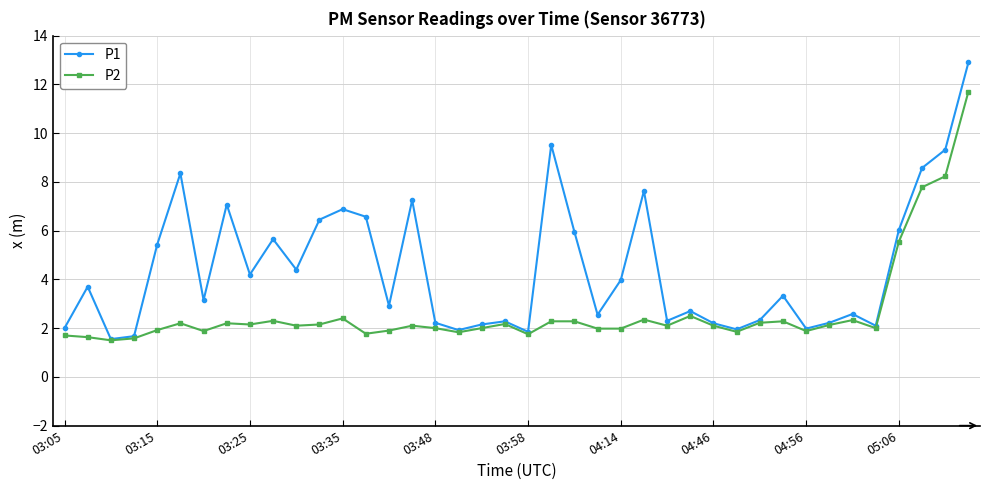

Which series has the largest range (max minus min)?

P1